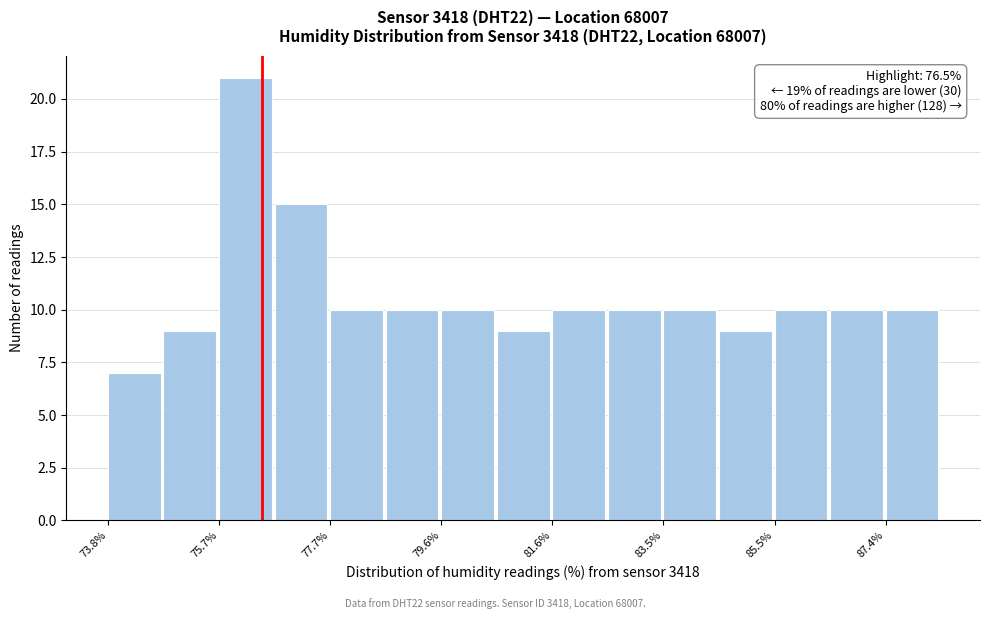

Which range on the x-axis has the tallest bar?

75.8 to 76.8